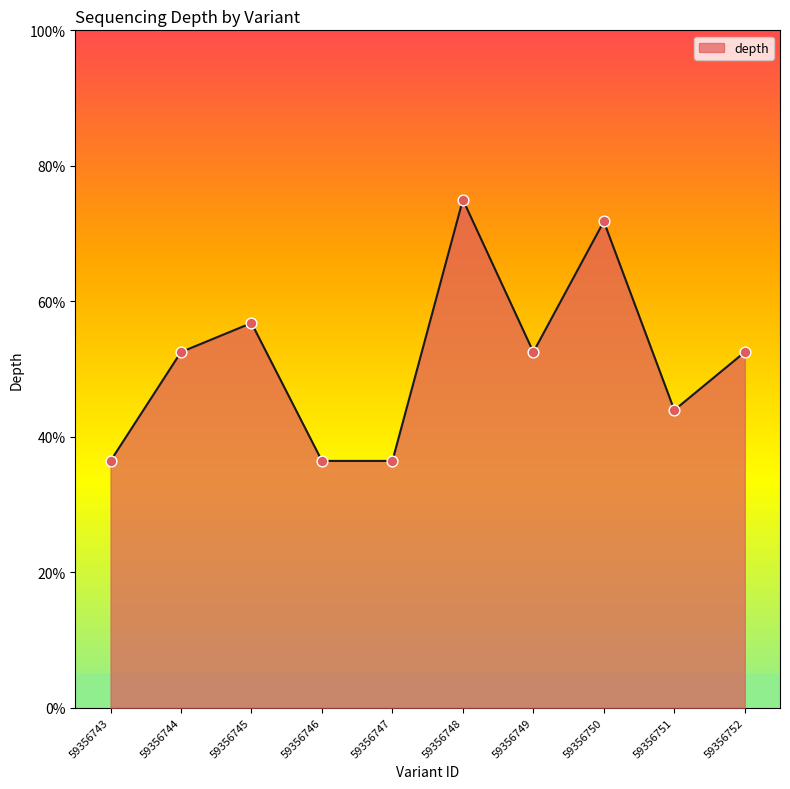

Which has a higher value, 59356750 or 59356743?

59356750